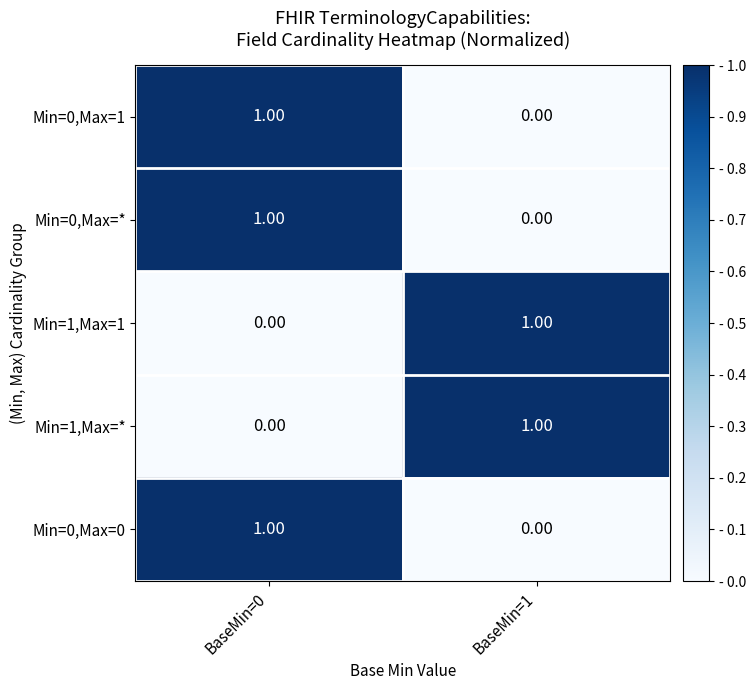

How many data points in Min=1,Max=1 are less than 1?

1